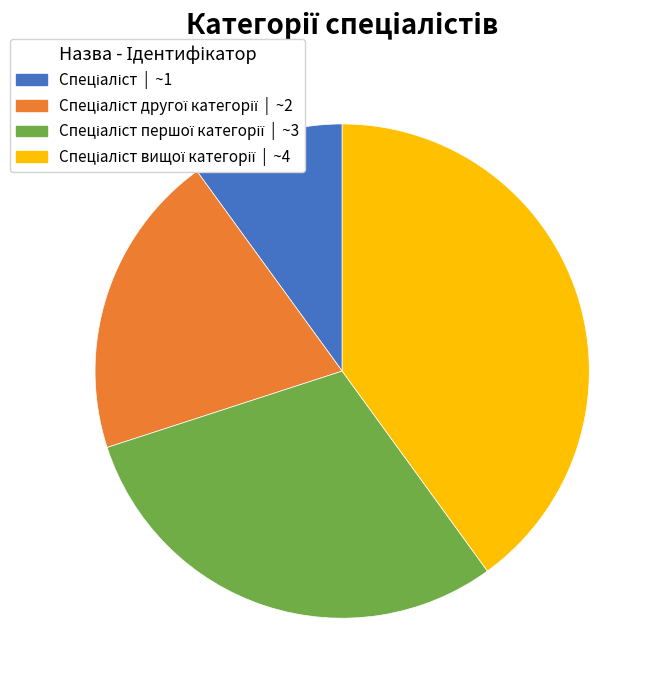

Is there a majority slice in this chart?

No